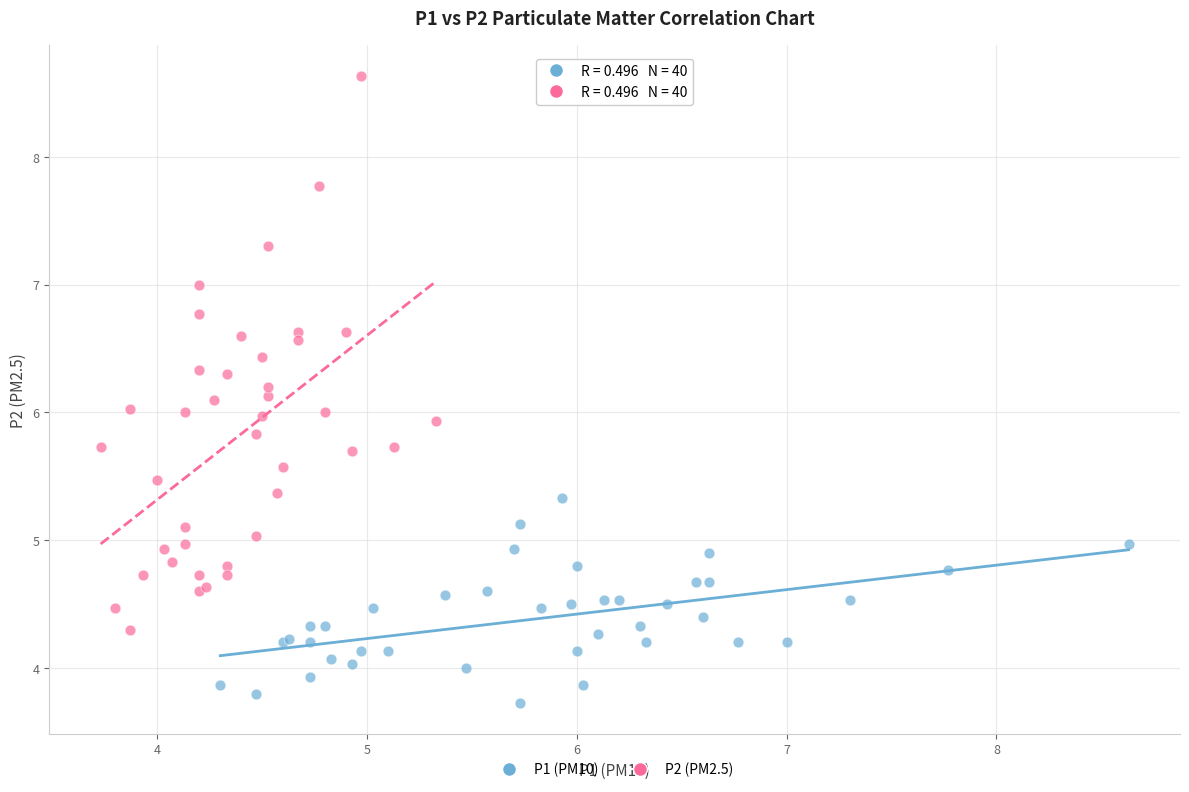

Which series contains the lowest Y value?

P1 (PM10)